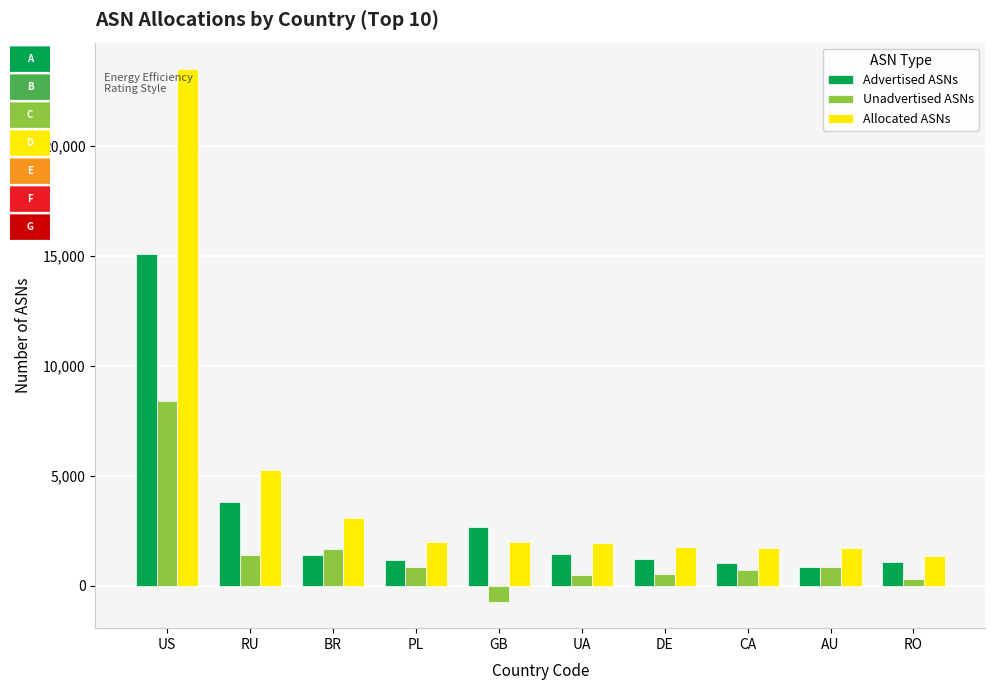

Where is Allocated ASNs nearest to the value 12433?

RU